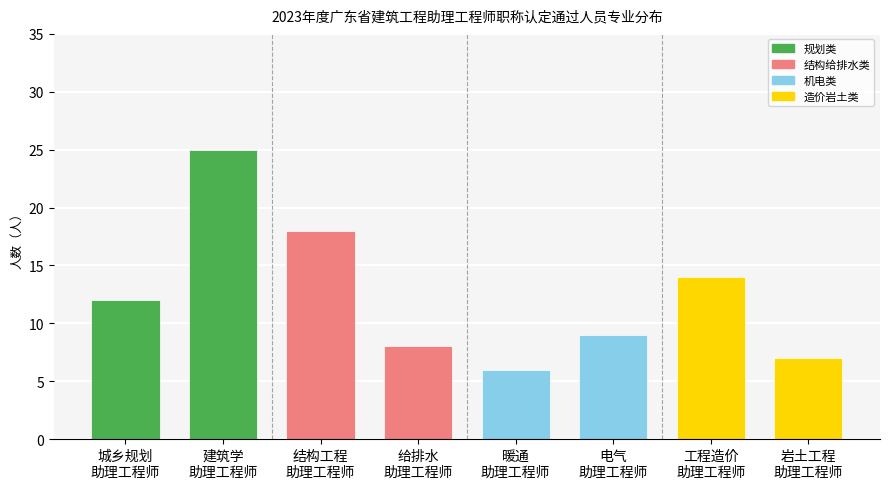

How many values are below 12?

4